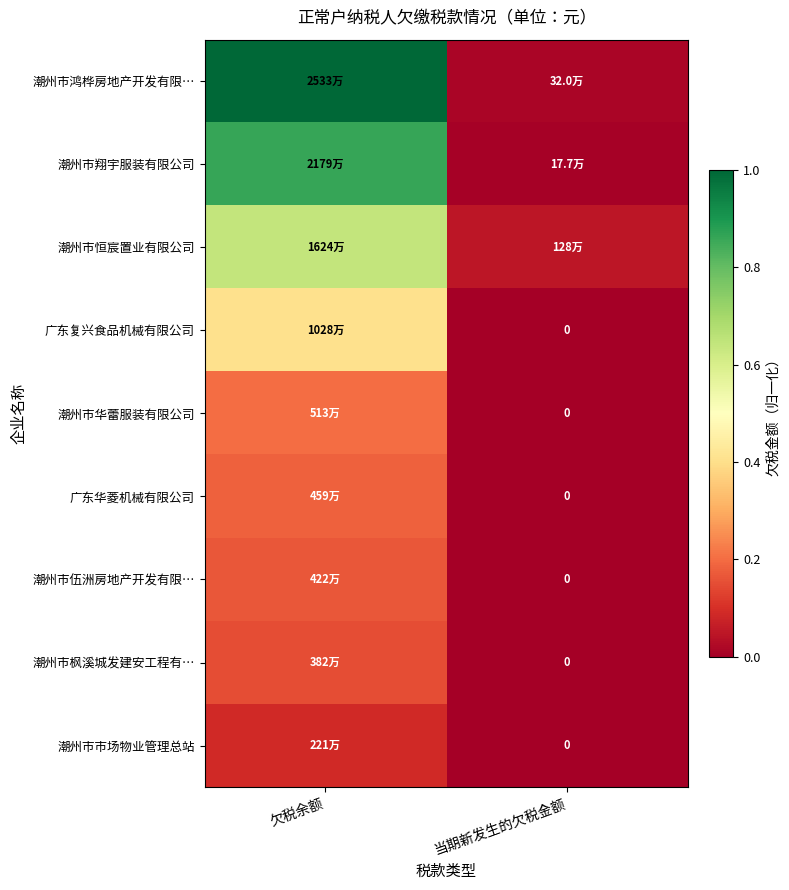

What is the difference between the highest and lowest values at 当期新发生的欠税金额?

0.1